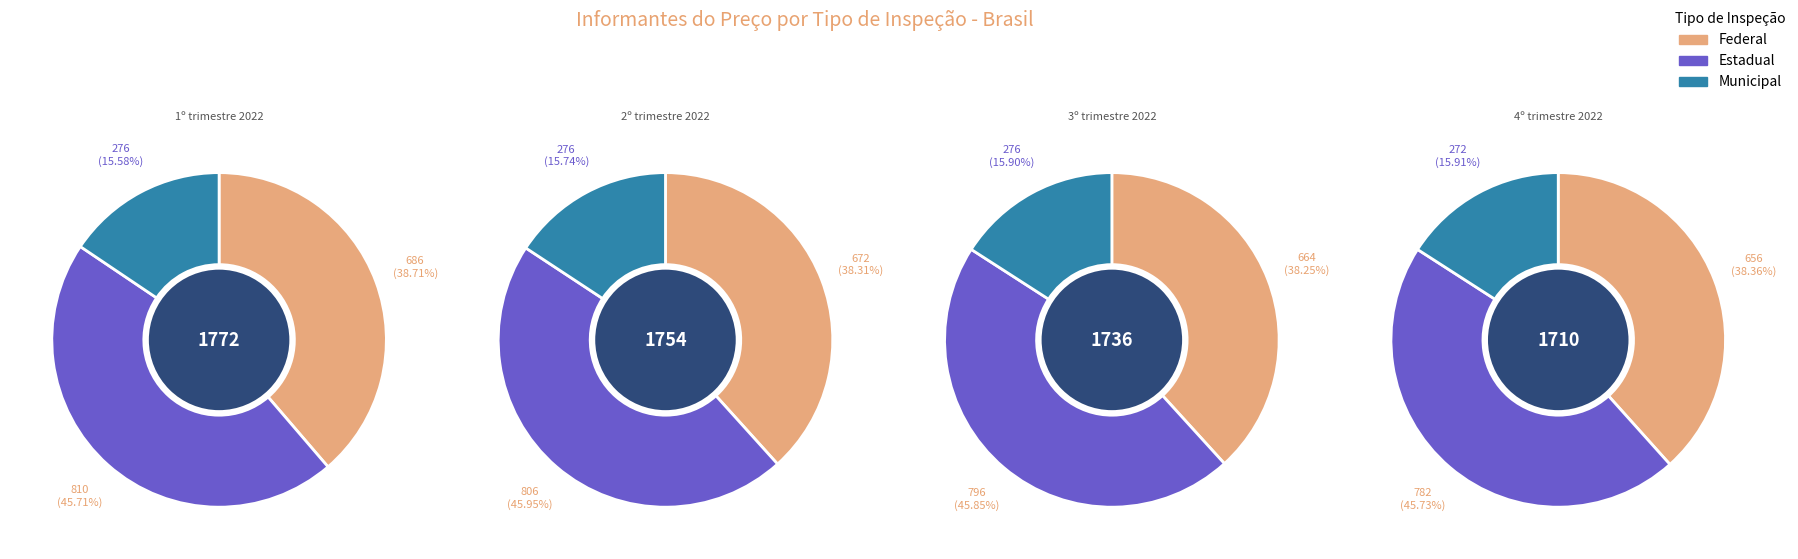

Which slice is the largest?

1º trimestre 2022